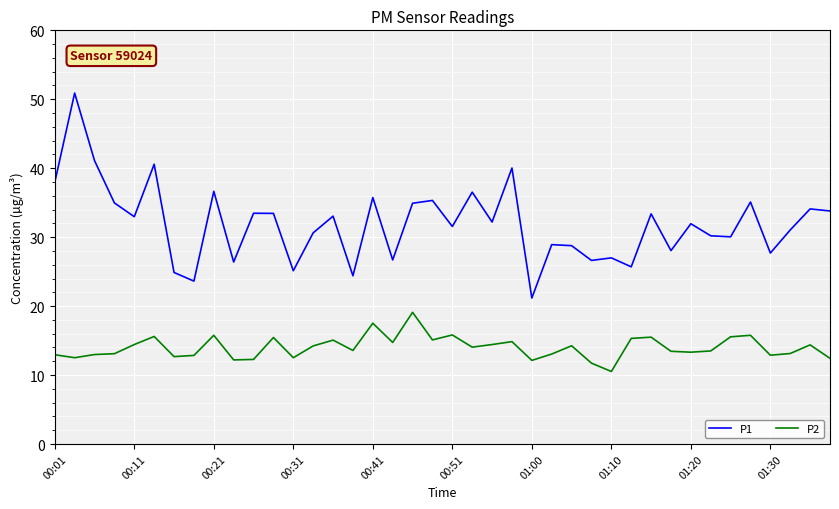

Which series has the largest total across all categories?

P1